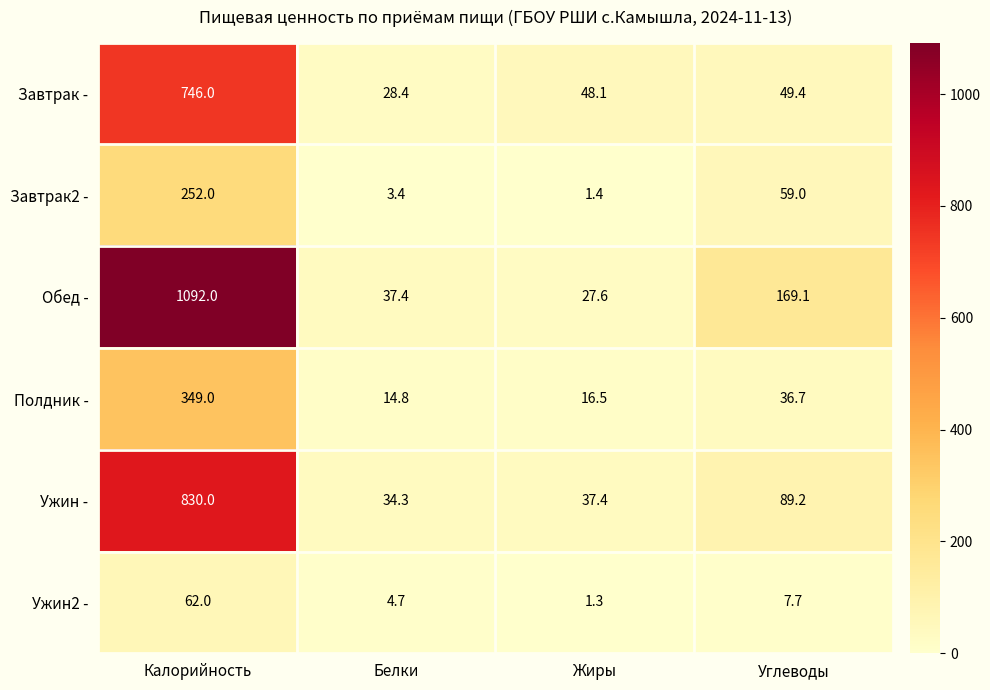

The value of Ужин2 - at Жиры is 1.3. True or false?

True